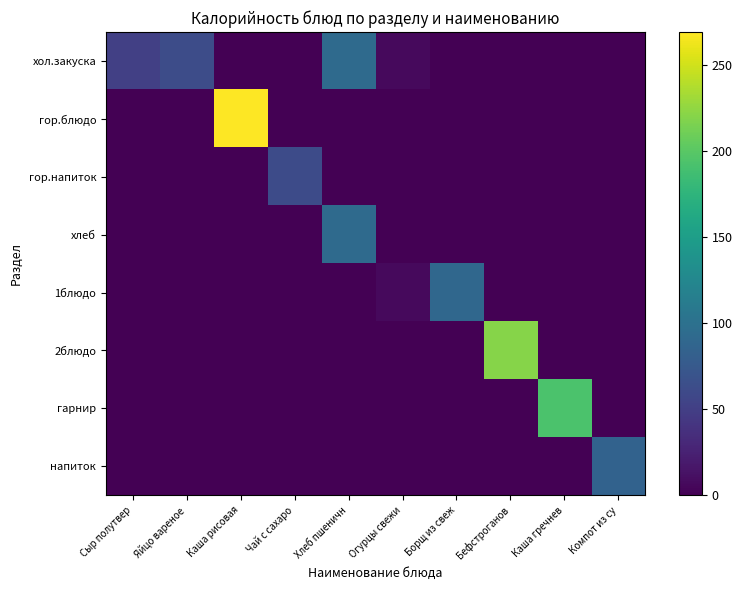

Reading left to right, what are all the values shown in this chart?

хол.закуска: Сыр полутвер=50.9	Яйцо вареное=62.8	Каша рисовая=0.0	Чай с сахаро=0.0	Хлеб пшеничн=93.0	Огурцы свежи=6.7	Борщ из свеж=0.0	Бефстроганов=0.0	Каша гречнев=0.0	Компот из су=0.0
гор.блюдо: Сыр полутвер=0.0	Яйцо вареное=0.0	Каша рисовая=269.3	Чай с сахаро=0.0	Хлеб пшеничн=0.0	Огурцы свежи=0.0	Борщ из свеж=0.0	Бефстроганов=0.0	Каша гречнев=0.0	Компот из су=0.0
гор.напиток: Сыр полутвер=0.0	Яйцо вареное=0.0	Каша рисовая=0.0	Чай с сахаро=61.5	Хлеб пшеничн=0.0	Огурцы свежи=0.0	Борщ из свеж=0.0	Бефстроганов=0.0	Каша гречнев=0.0	Компот из су=0.0
хлеб: Сыр полутвер=0.0	Яйцо вареное=0.0	Каша рисовая=0.0	Чай с сахаро=0.0	Хлеб пшеничн=93.0	Огурцы свежи=0.0	Борщ из свеж=0.0	Бефстроганов=0.0	Каша гречнев=0.0	Компот из су=0.0
1блюдо: Сыр полутвер=0.0	Яйцо вареное=0.0	Каша рисовая=0.0	Чай с сахаро=0.0	Хлеб пшеничн=0.0	Огурцы свежи=6.7	Борщ из свеж=89.8	Бефстроганов=0.0	Каша гречнев=0.0	Компот из су=0.0
2блюдо: Сыр полутвер=0.0	Яйцо вареное=0.0	Каша рисовая=0.0	Чай с сахаро=0.0	Хлеб пшеничн=0.0	Огурцы свежи=0.0	Борщ из свеж=0.0	Бефстроганов=220.9	Каша гречнев=0.0	Компот из су=0.0
гарнир: Сыр полутвер=0.0	Яйцо вареное=0.0	Каша рисовая=0.0	Чай с сахаро=0.0	Хлеб пшеничн=0.0	Огурцы свежи=0.0	Борщ из свеж=0.0	Бефстроганов=0.0	Каша гречнев=193.0	Компот из су=0.0
напиток: Сыр полутвер=0.0	Яйцо вареное=0.0	Каша рисовая=0.0	Чай с сахаро=0.0	Хлеб пшеничн=0.0	Огурцы свежи=0.0	Борщ из свеж=0.0	Бефстроганов=0.0	Каша гречнев=0.0	Компот из су=84.2